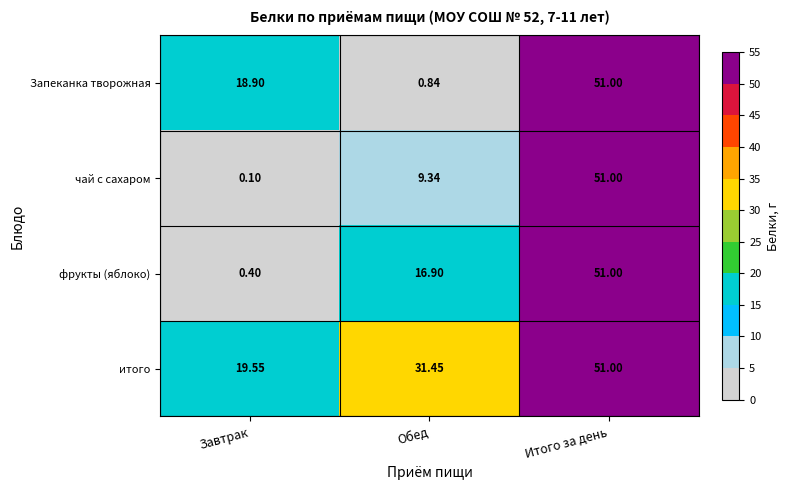

What is the greatest value displayed?

51.0